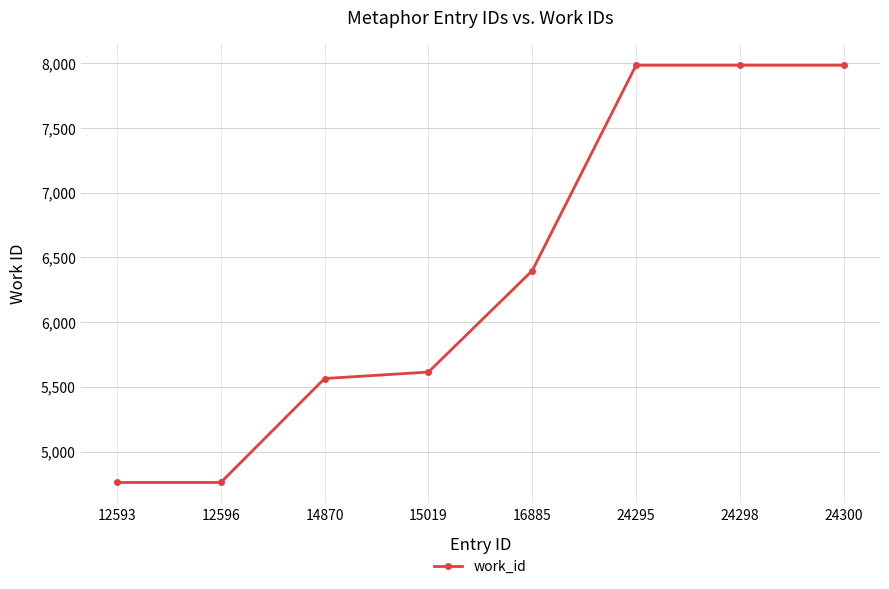

Reading left to right, extract all data points from this chart.

12593=4761	12596=4761	14870=5564	15019=5614	16885=6397	24295=7984	24298=7984	24300=7984